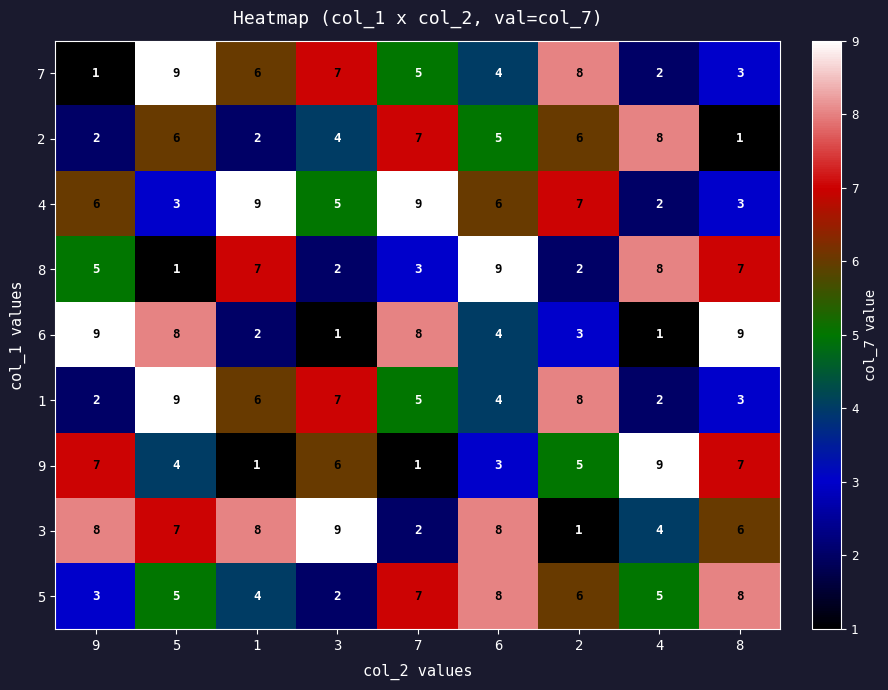

The value of 1 at 3 is 7. True or false?

True